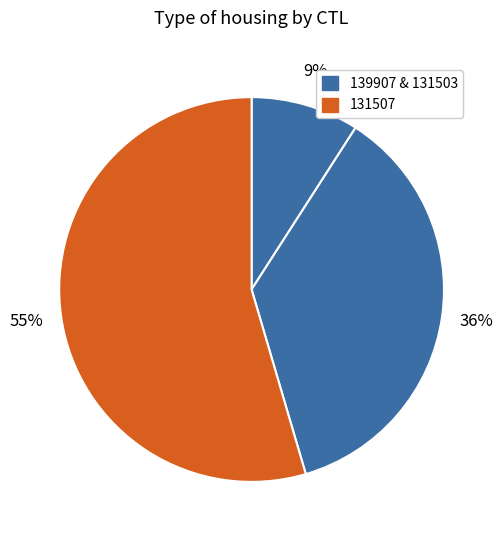

Rank the categories by value from highest to lowest.

131507, 131503, 139907